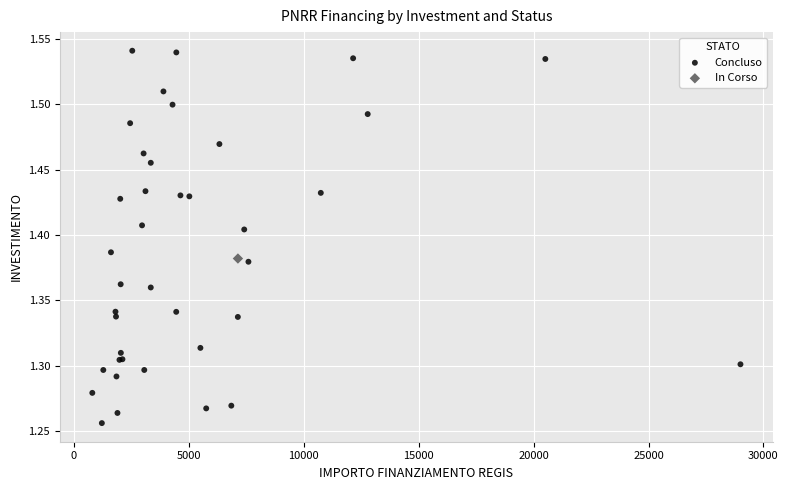

What are all the series names shown in the legend?

Concluso, In Corso